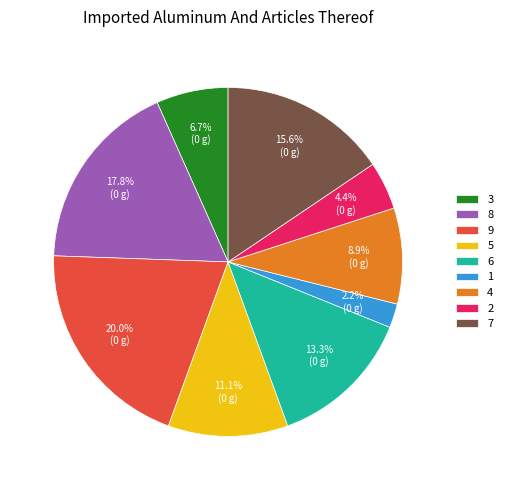

Which slice is the smallest?

1